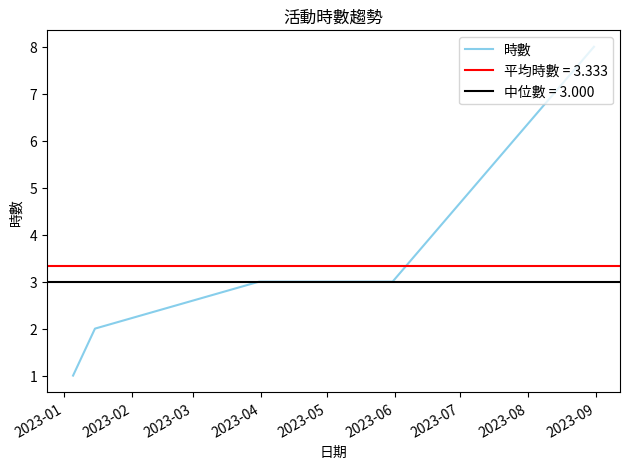

What is the maximum value for 時數?

8